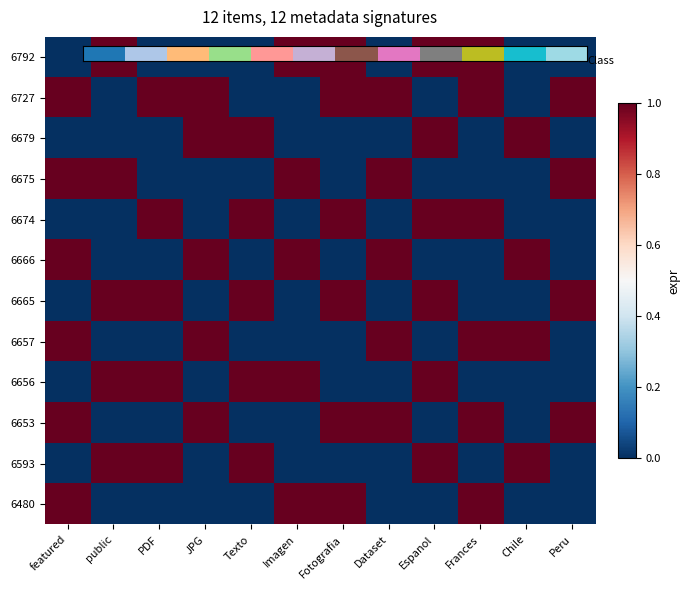

How many categories are shown in the chart?

12